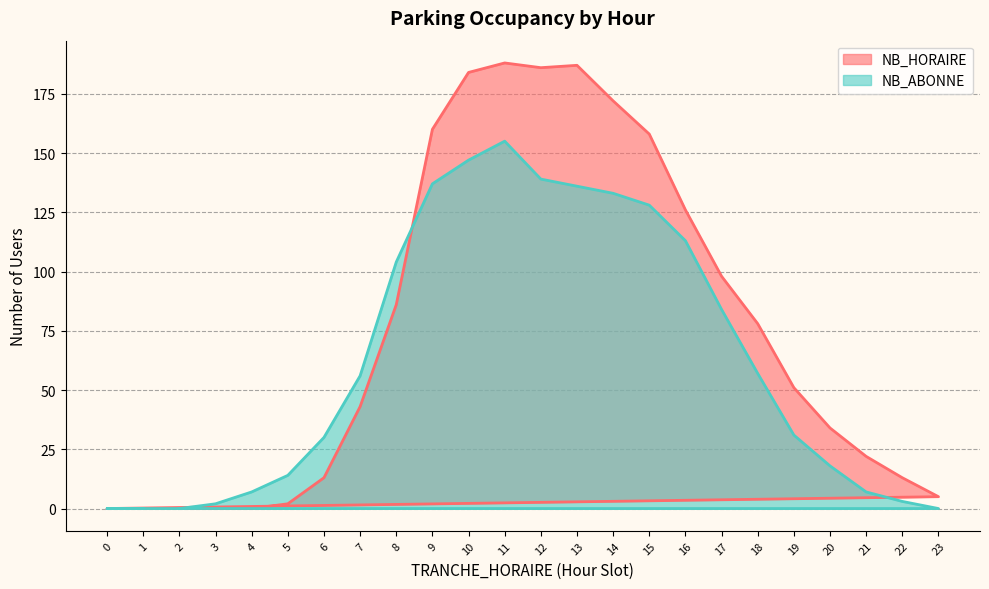

How many positive values does the NB_ABONNE series have?

20